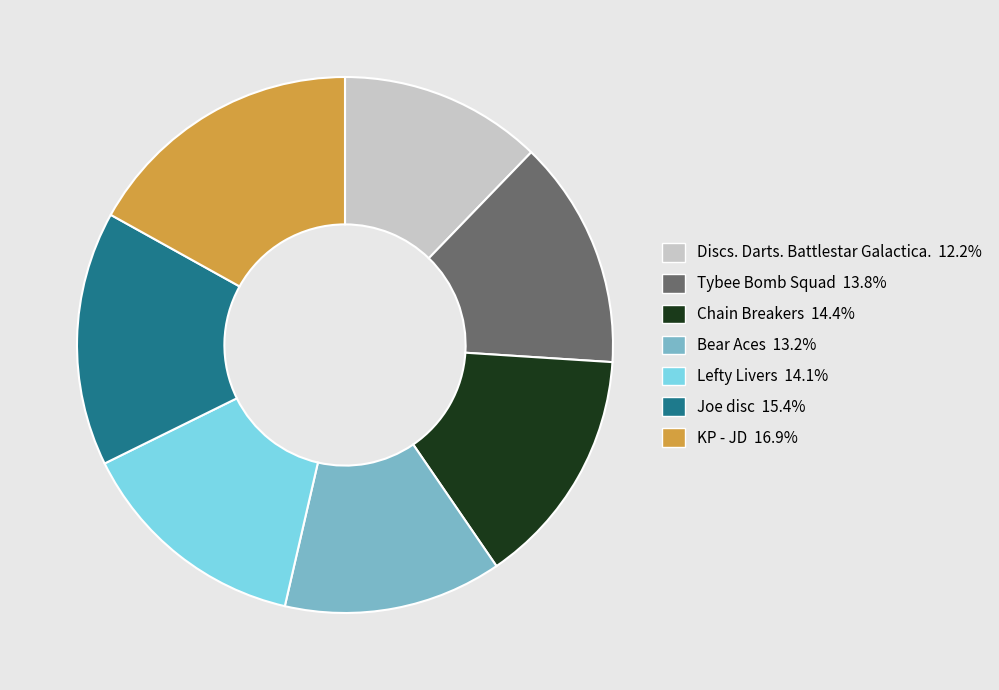

Is there any slice that represents more than half of the pie?

No